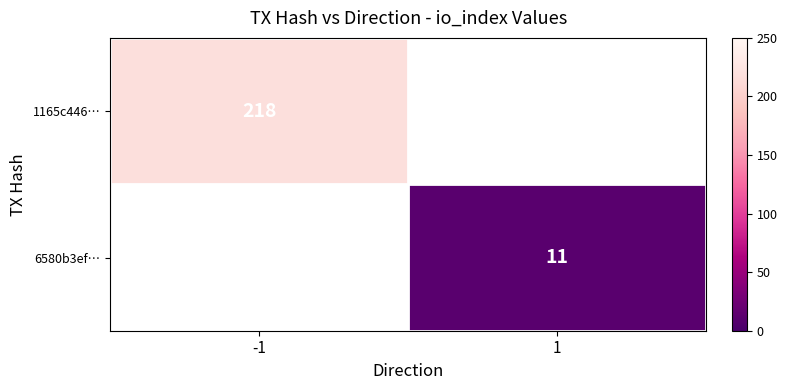

At how many categories does at least one series exceed 150?

1